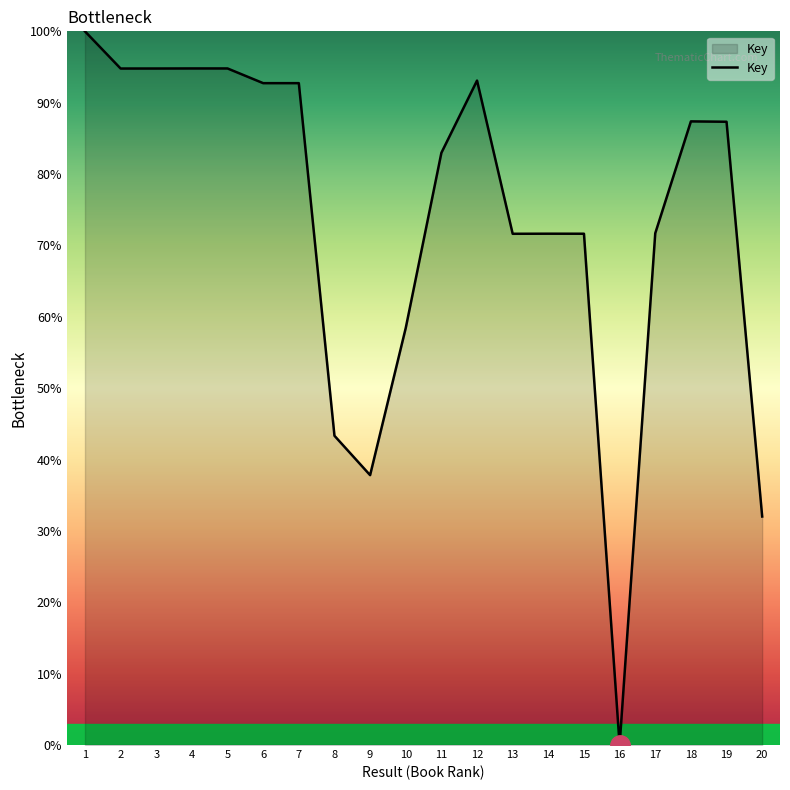

Which has a higher value, 12 or 15?

12